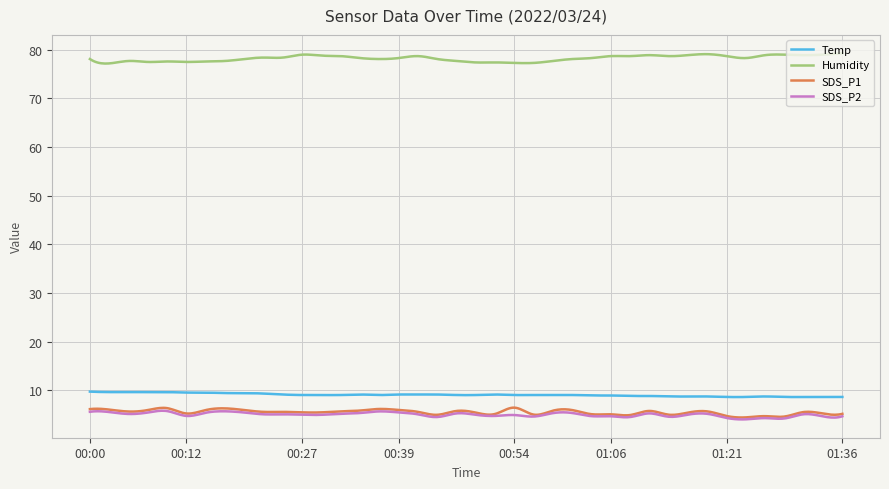

True or false: SDS_P2 and Temp cross at least once.

False